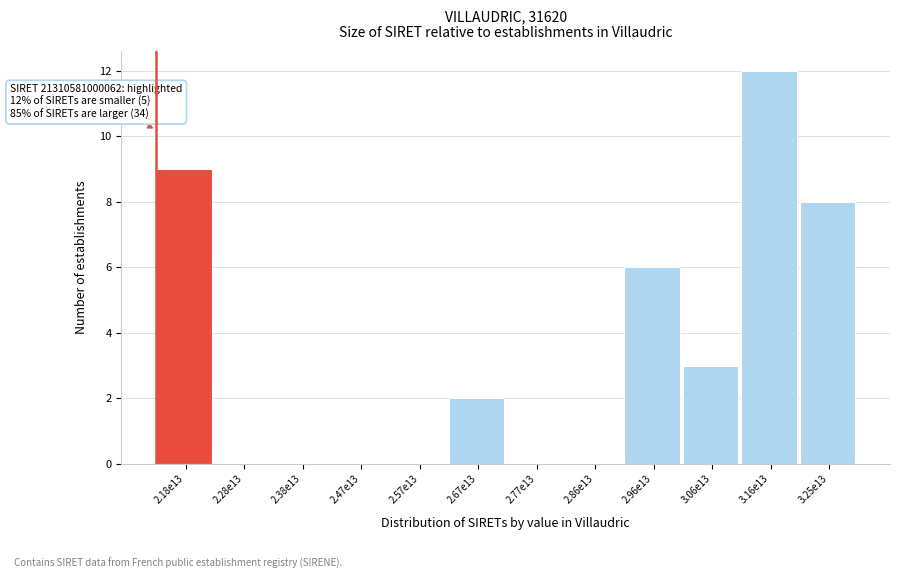

Reading right to left, transcribe all the data shown in this chart.

3.25e13=8	3.16e13=12	3.06e13=3	2.96e13=6	2.86e13=0	2.77e13=0	2.67e13=2	2.57e13=0	2.47e13=0	2.38e13=0	2.28e13=0	2.18e13=9